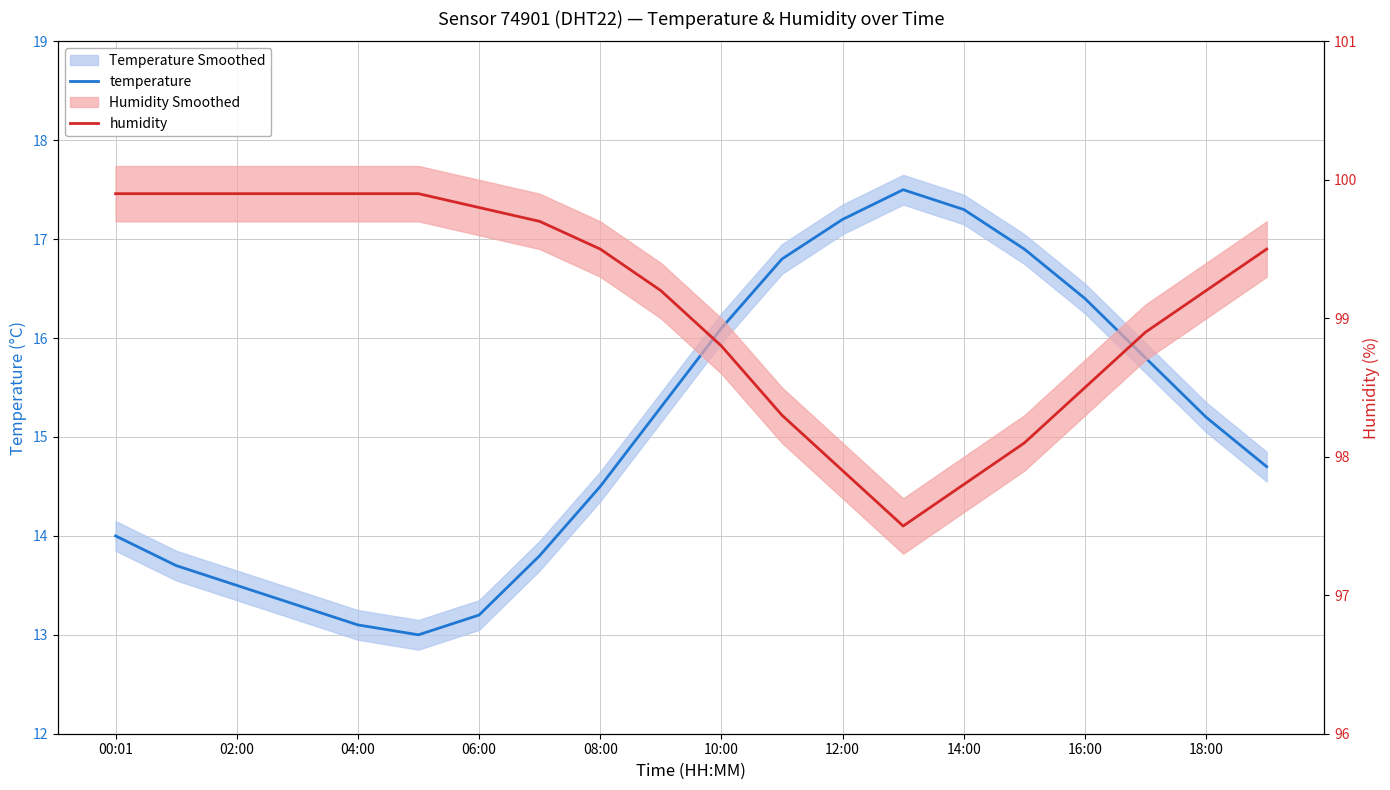

Which series has the widest spread of values?

temperature